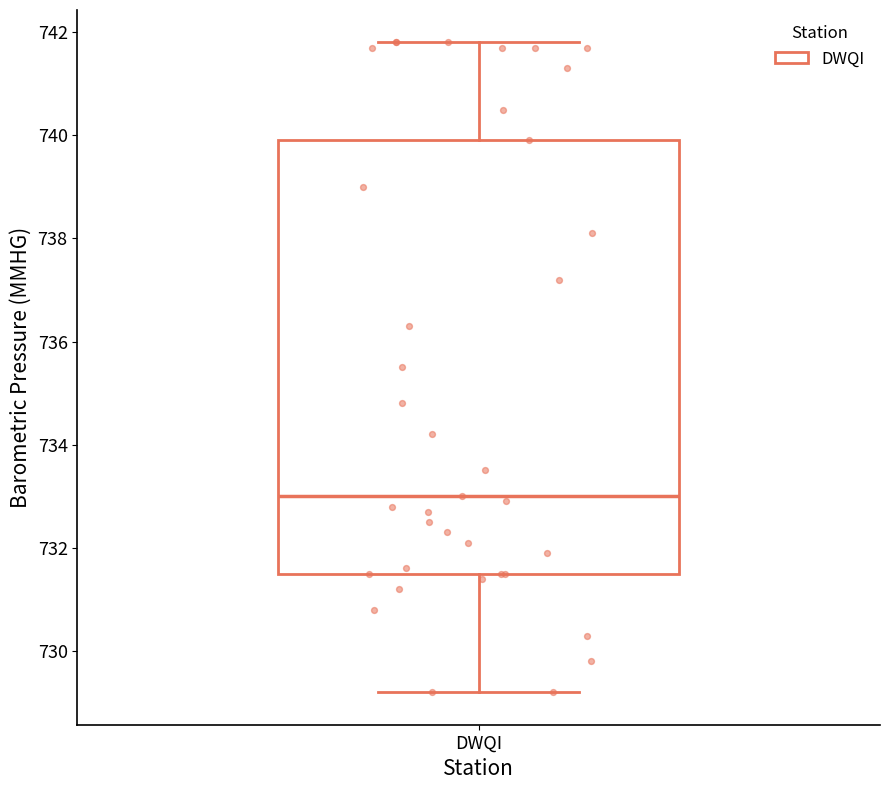

Read this box plot against the y-axis: the position of the median line, the range covered by the box, and the ends of both whiskers. The values are not printed on the chart, so give them approximately, as read against the axis.

median 733.0, box 731.6 to 740.0, whiskers 729.2 to 741.8